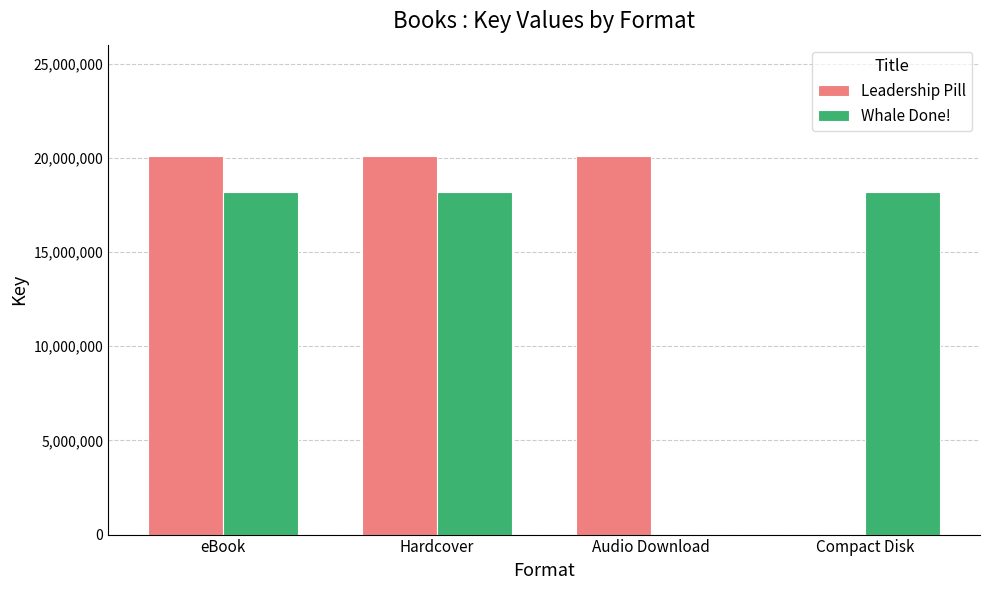

Which series has the largest total across all categories?

Leadership Pill